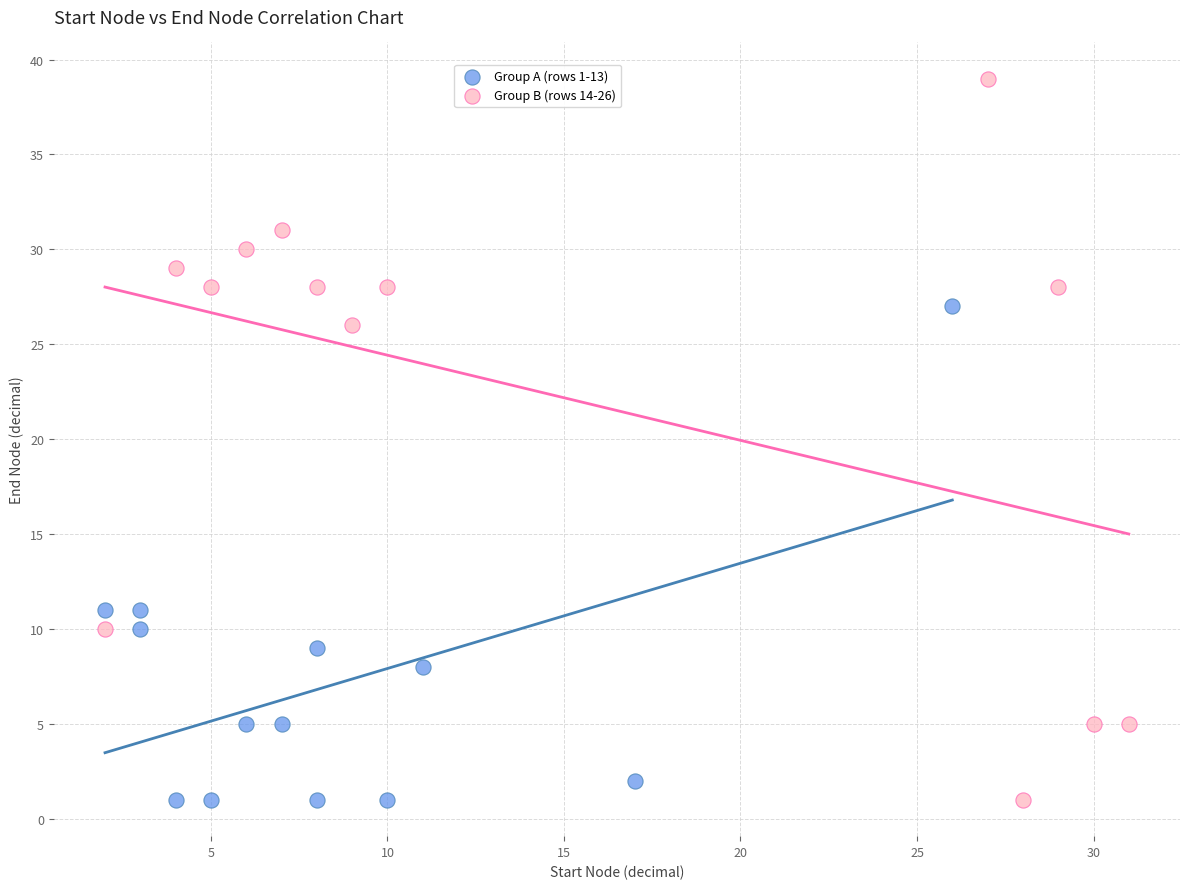

What are all the series names shown in the legend?

Group A (rows 1-13), Group B (rows 14-26)